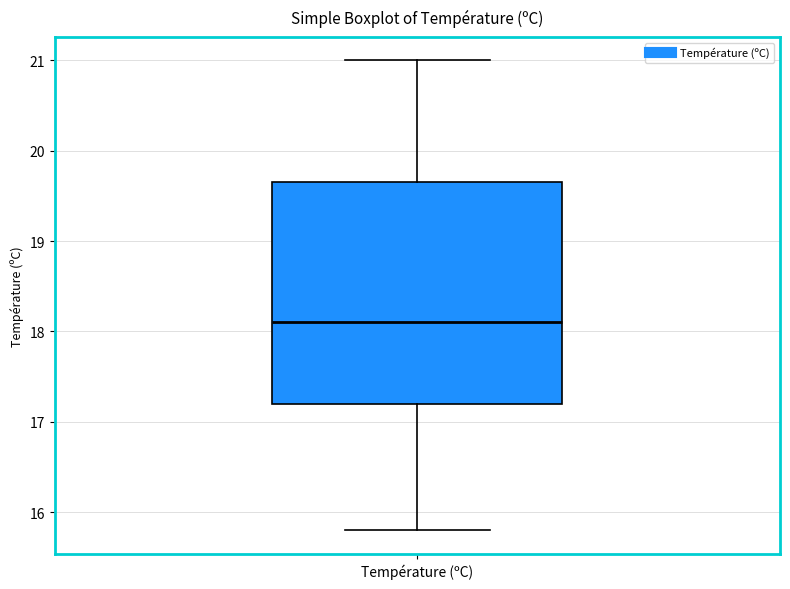

Read this box plot against the y-axis: the position of the median line, the range covered by the box, and the ends of both whiskers. The values are not printed on the chart, so give them approximately, as read against the axis.

median 18.1, box 17.2 to 19.7, whiskers 15.8 to 21.0